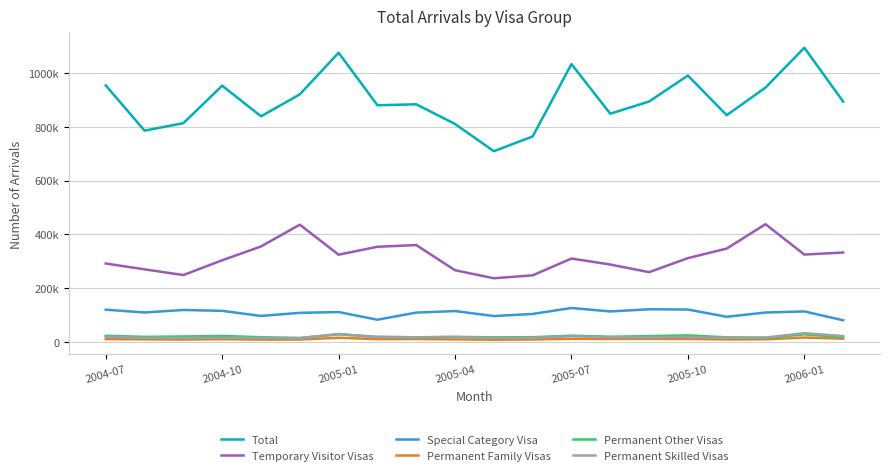

What are all the series names shown in the legend?

Total, Temporary Visitor Visas, Special Category Visa, Permanent Family Visas, Permanent Other Visas, Permanent Skilled Visas